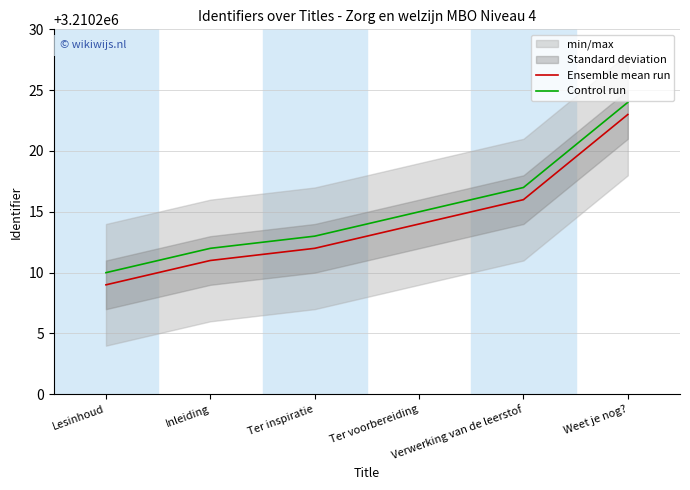

Where does the Ensemble mean run series first go above 3210214?

Verwerking van de leerstof